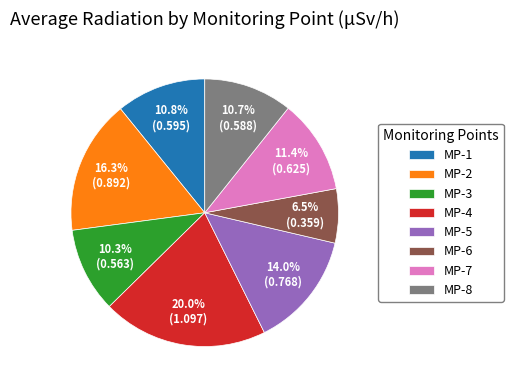

Which slice is the smallest?

MP-6